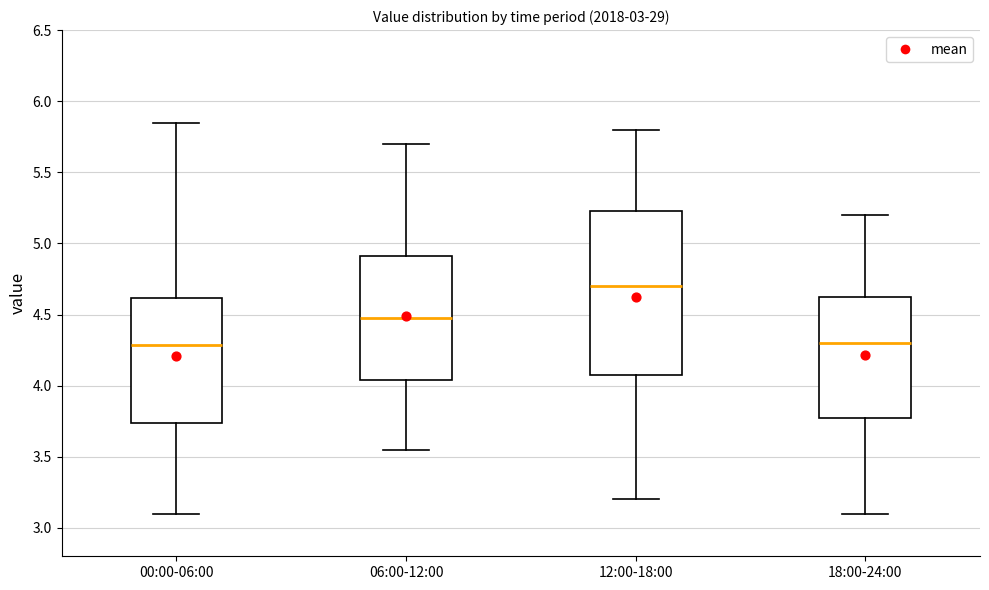

Reading left to right, read every box against the y-axis: the position of its median line, the range the box covers, and the ends of its whiskers. The values are not printed on the chart, so give them approximately, as read against the axis.

00:00-06:00: median 4.30, box 3.75 to 4.60, whiskers 3.10 to 5.85
06:00-12:00: median 4.50, box 4.05 to 4.90, whiskers 3.55 to 5.70
12:00-18:00: median 4.70, box 4.10 to 5.25, whiskers 3.20 to 5.80
18:00-24:00: median 4.30, box 3.80 to 4.65, whiskers 3.10 to 5.20